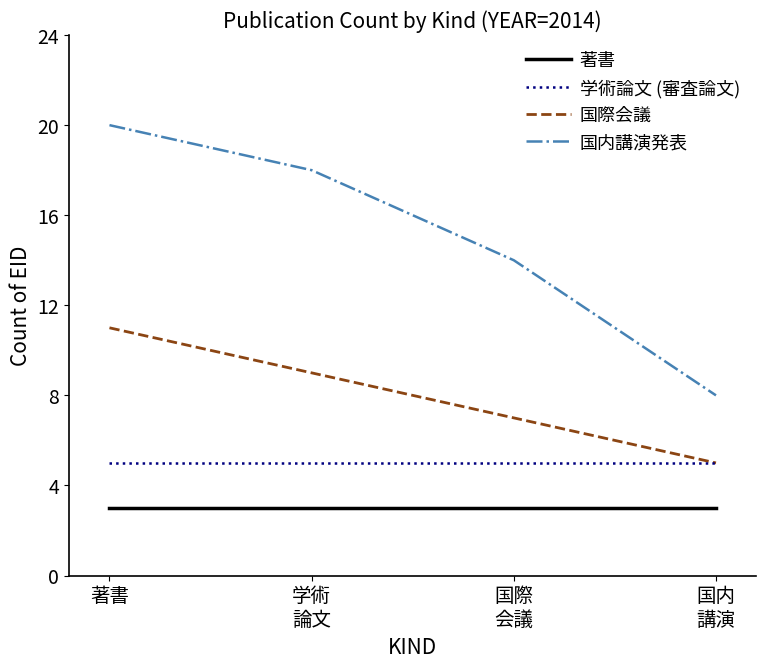

What is the total value across all series at 国内
講演?

21